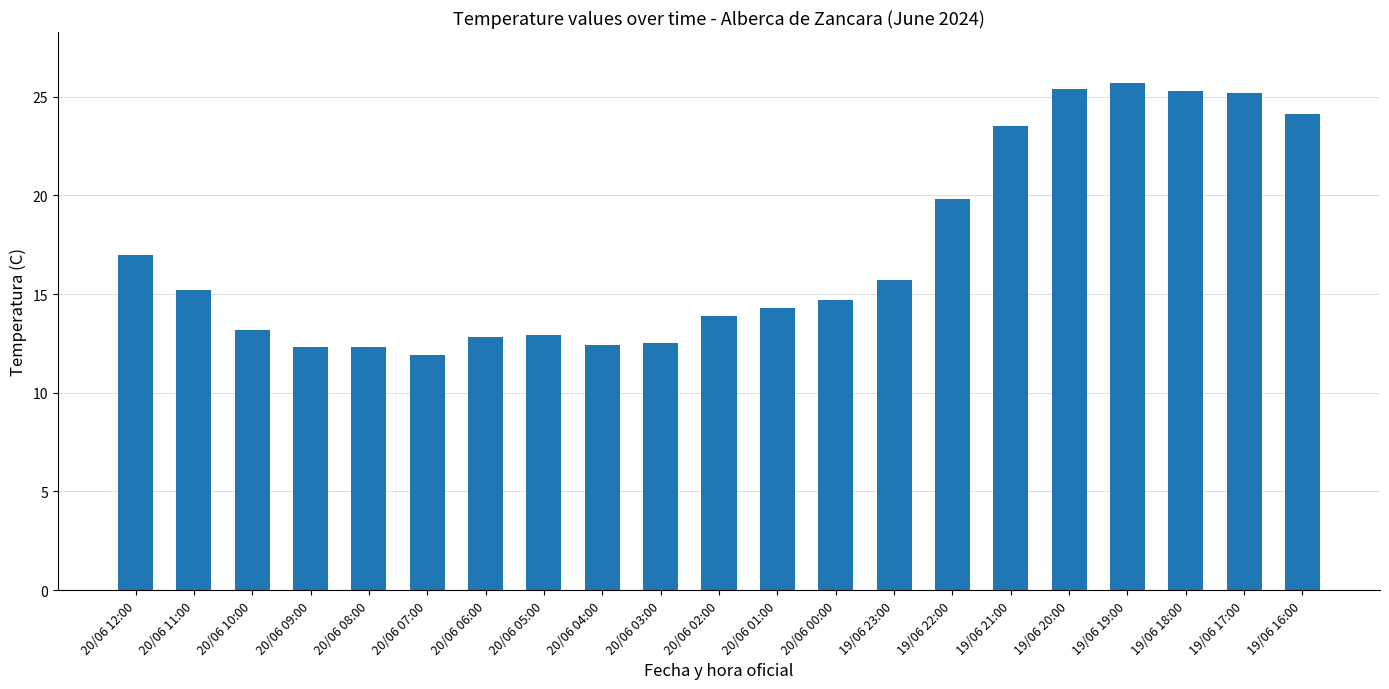

How many data points does each series have?

21